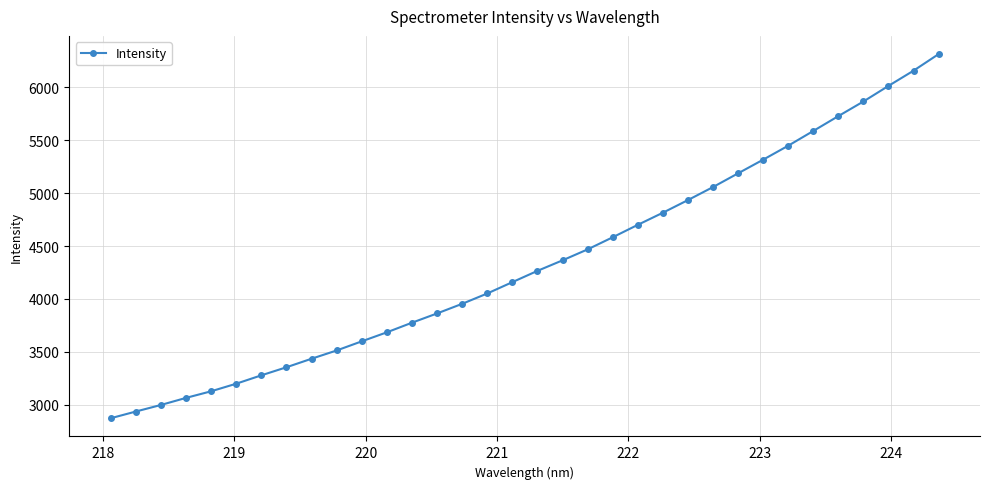

Is this an area chart (filled region under the line)?

No